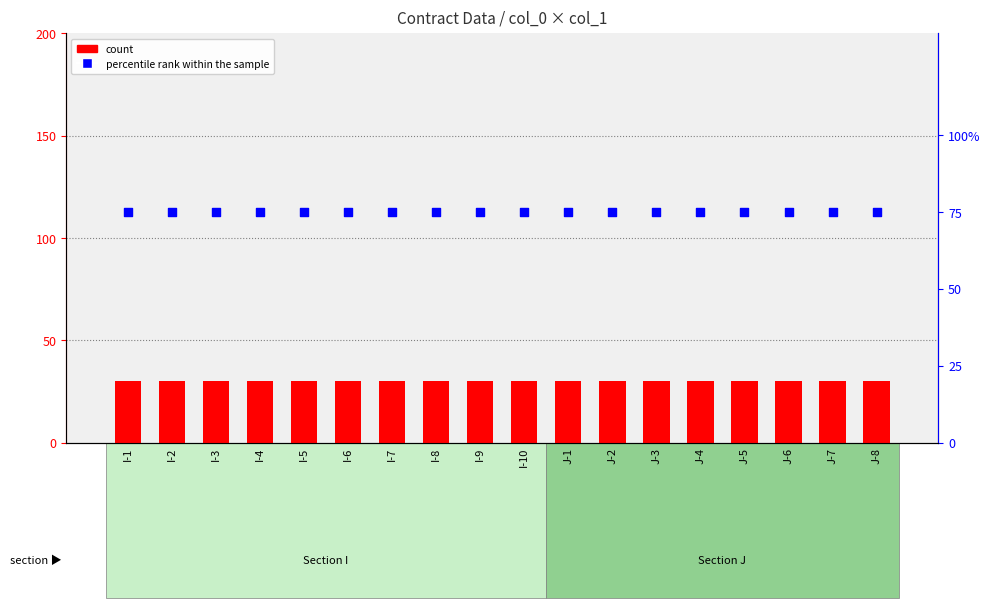

Which series has the widest spread of Y values?

count